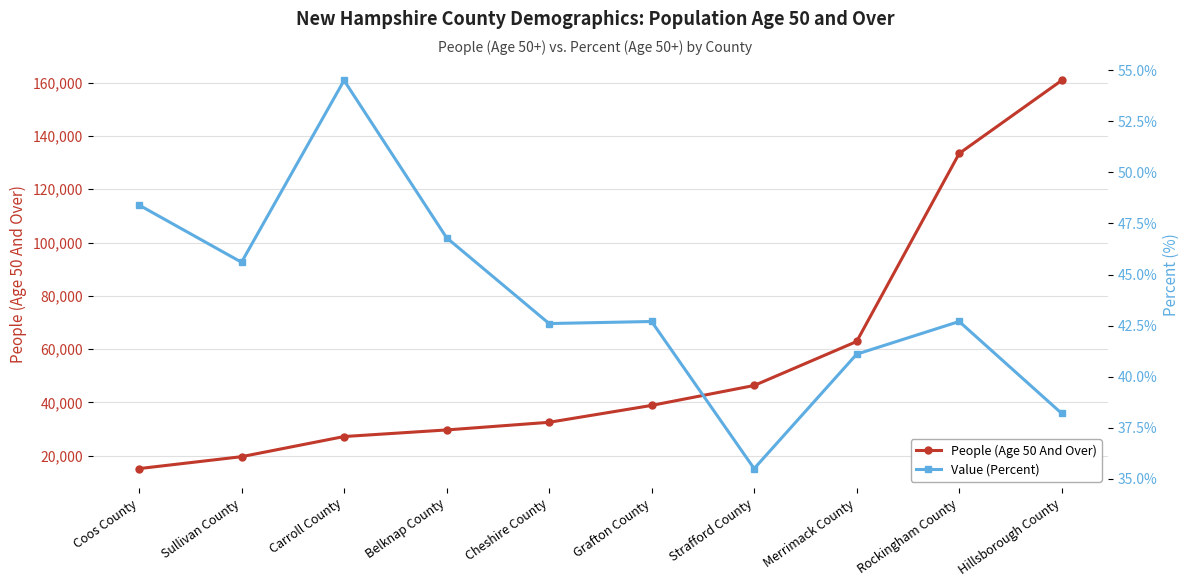

Reading left to right, what are all the values shown in this chart?

People (Age 50 And Over): Coos County=15190.0	Sullivan County=19666.0	Carroll County=27219.0	Belknap County=29692.0	Cheshire County=32560.0	Grafton County=38897.0	Strafford County=46369.0	Merrimack County=62874.0	Rockingham County=133409.0	Hillsborough County=160816.0
Value (Percent): Coos County=48.4	Sullivan County=45.6	Carroll County=54.5	Belknap County=46.8	Cheshire County=42.6	Grafton County=42.7	Strafford County=35.5	Merrimack County=41.1	Rockingham County=42.7	Hillsborough County=38.2